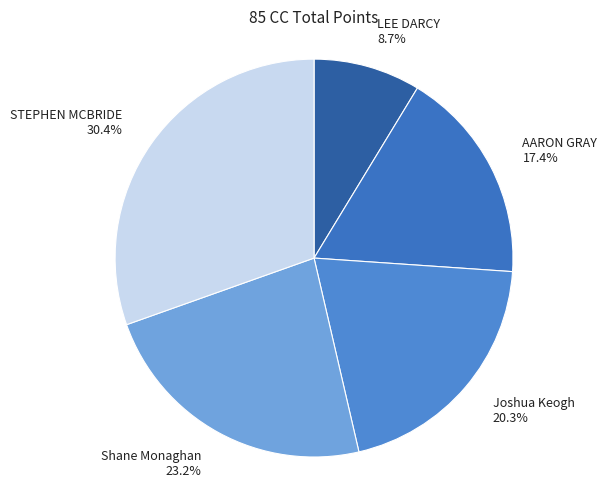

Is there any slice that represents more than half of the pie?

No